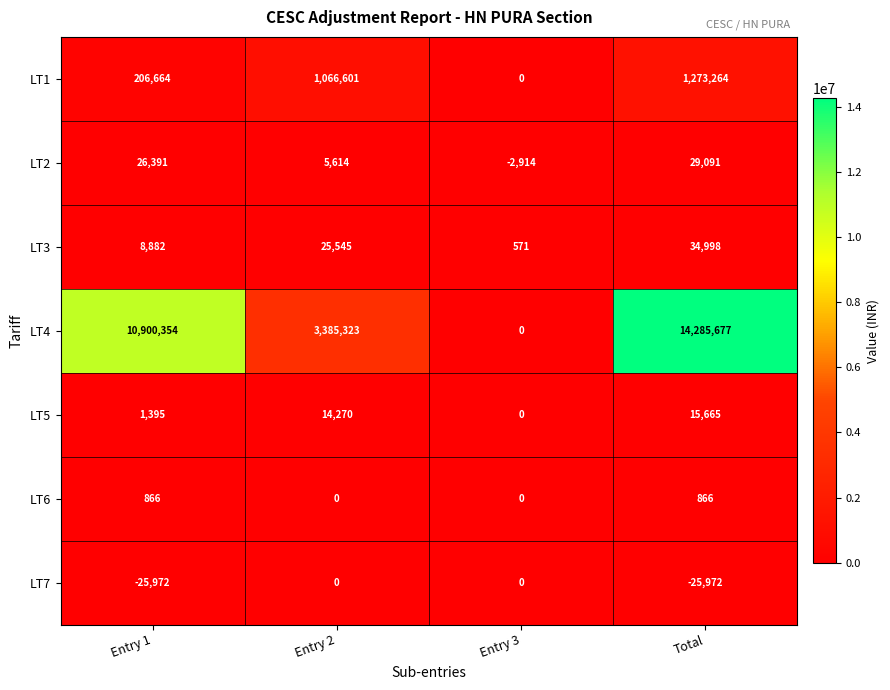

Which series has the largest range (max minus min)?

LT4